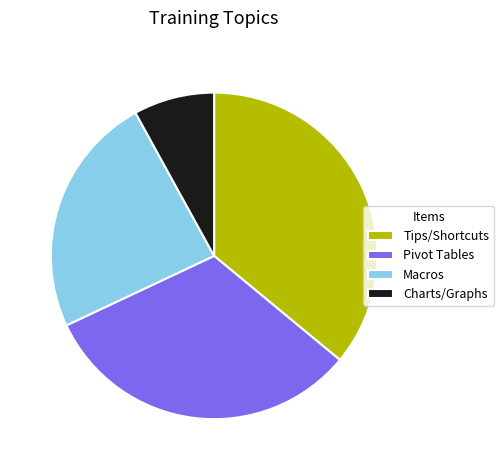

Combined, do Macros and Pivot Tables account for over 50%?

Yes